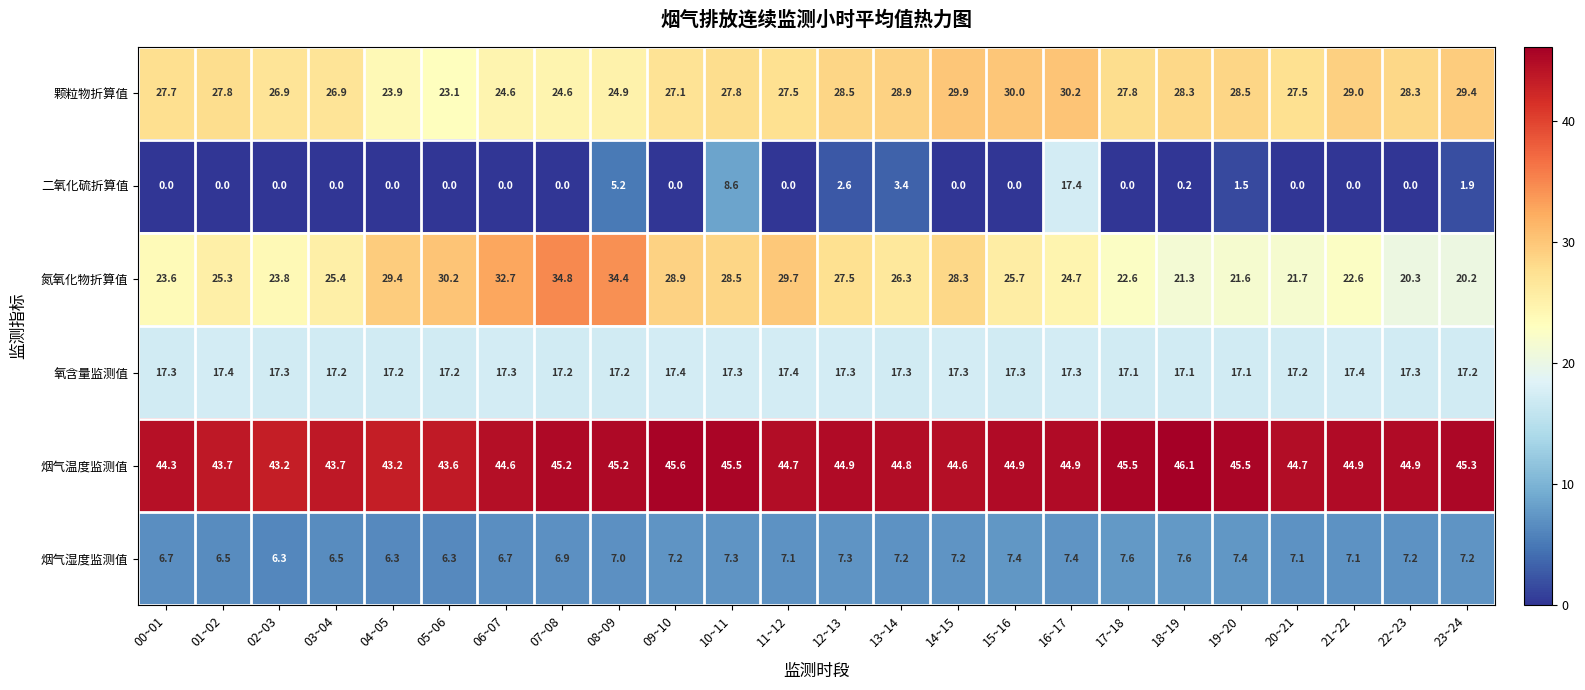

At 01~02, list the series in order from largest to smallest.

烟气温度监测值, 颗粒物折算值, 氮氧化物折算值, 氧含量监测值, 烟气湿度监测值, 二氧化硫折算值